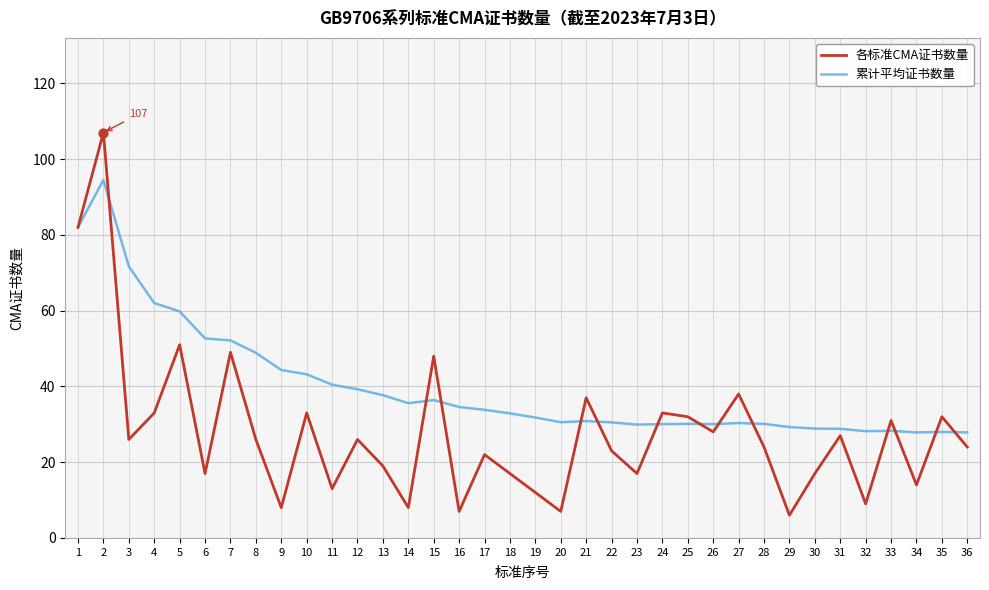

What is the total value across all series at 27?

68.3